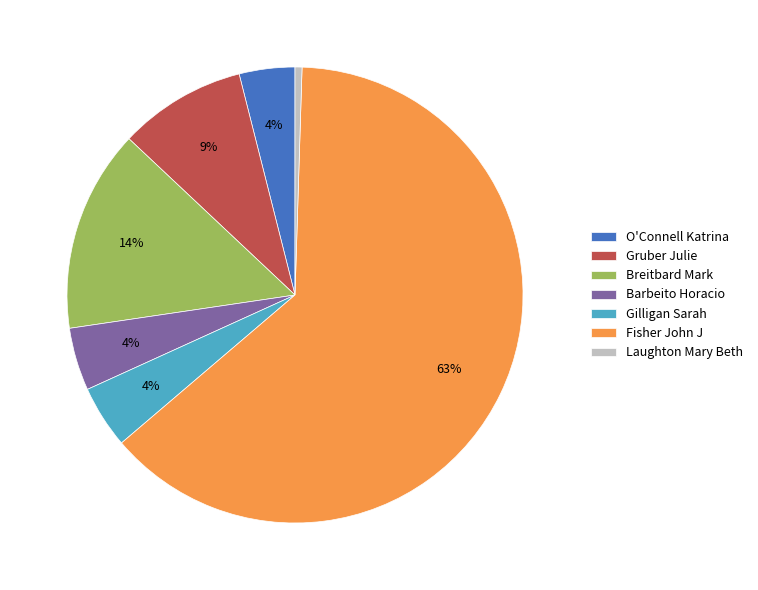

Which category has the biggest portion of the pie?

Fisher John J